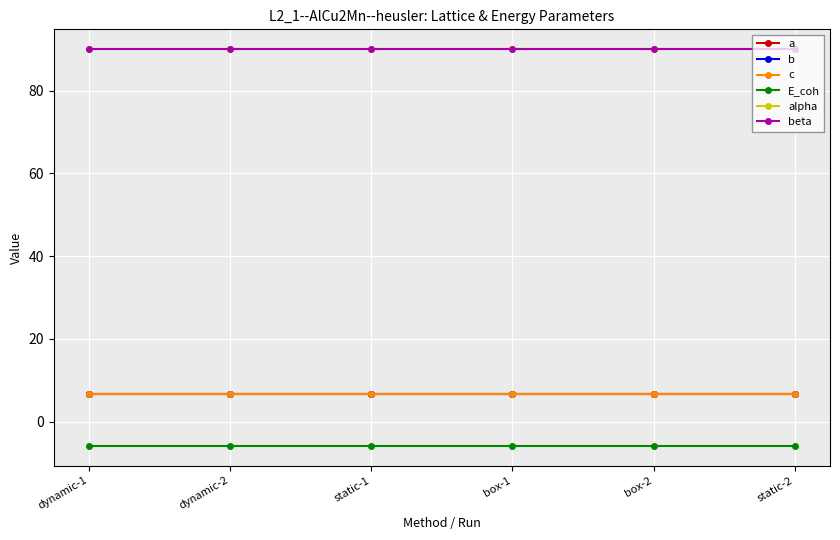

What is the minimum value shown in the chart?

-5.8